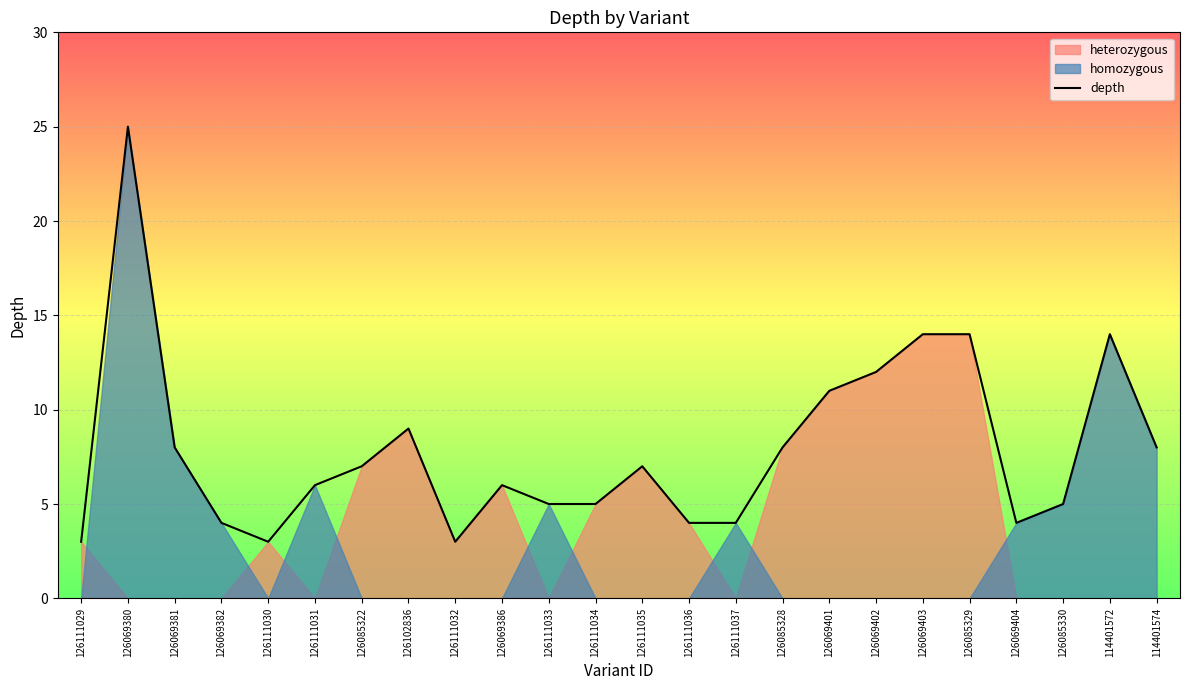

Approximately how many times larger is the value at 114401572 compared to 126069382?

3.5